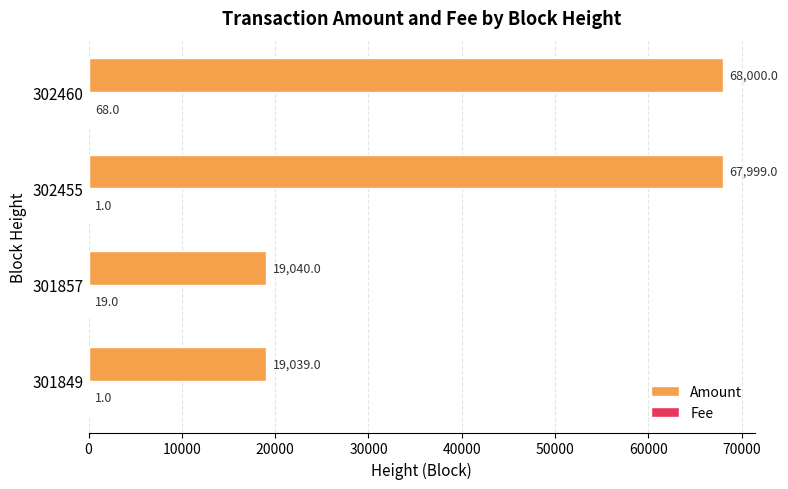

At which label is Amount closest to 43519?

301857